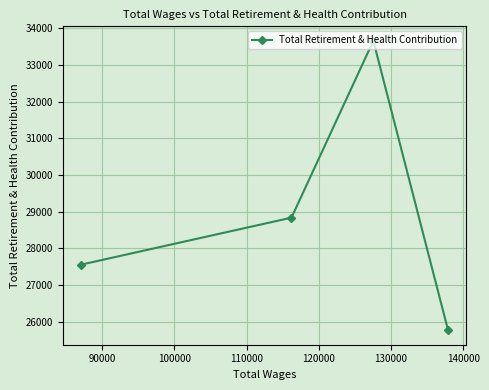

What is the average value?

28953